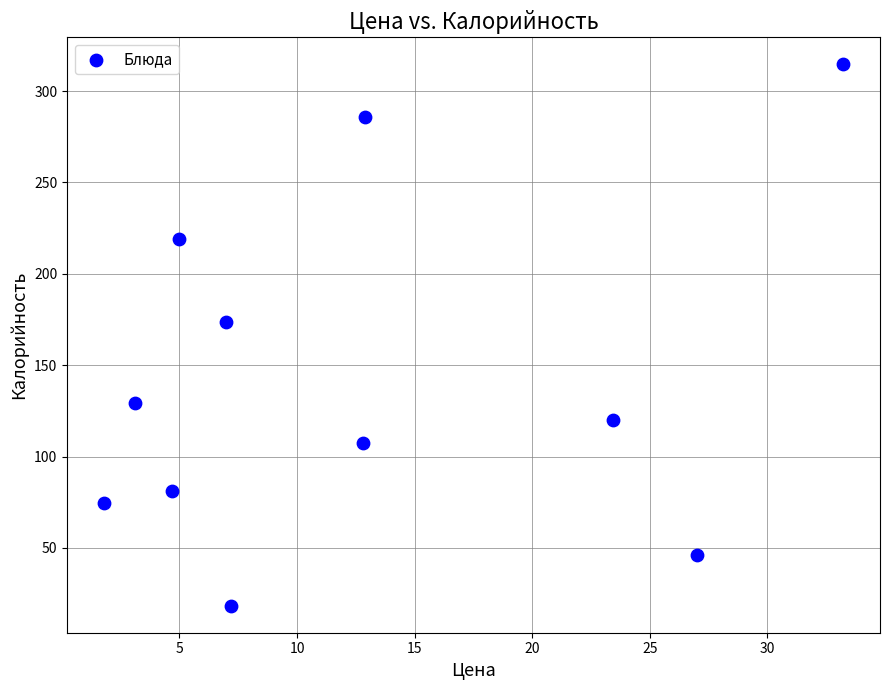

What Y value in the scatter plot is closest to 166?

173.8